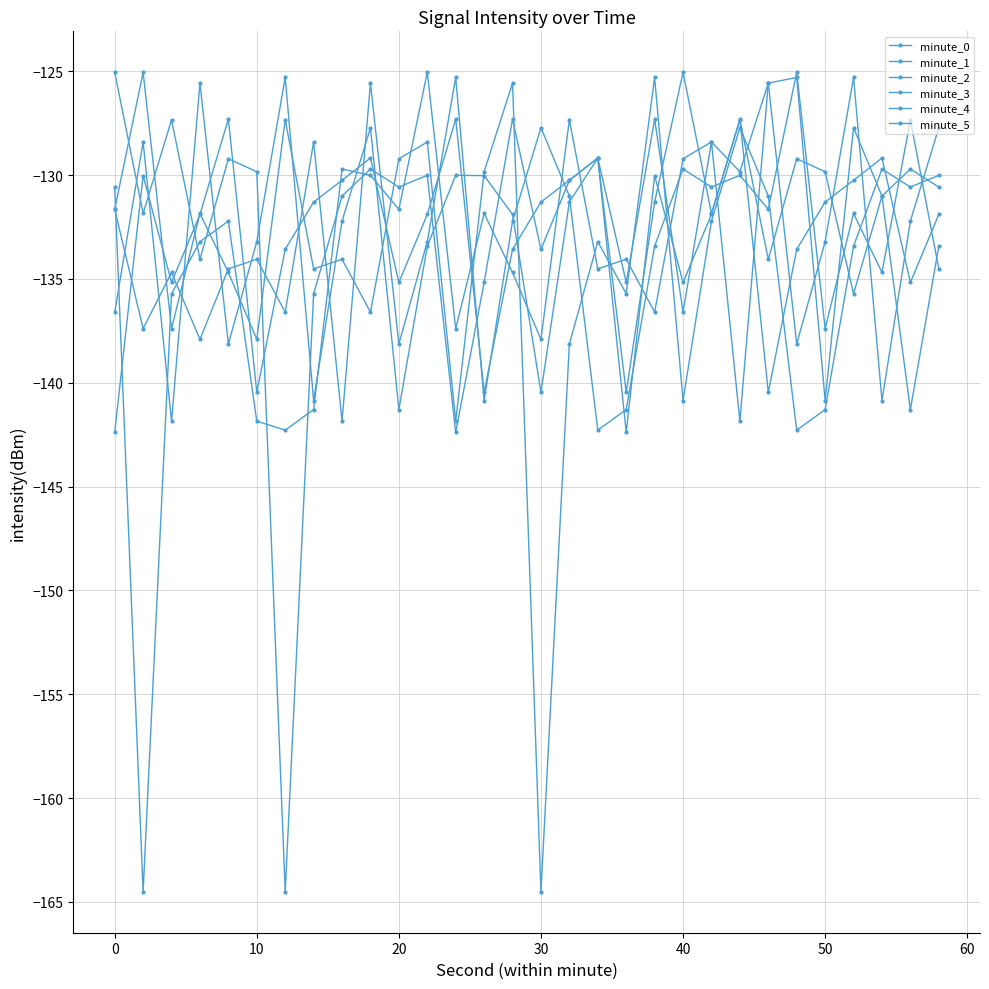

How many lines are shown in the chart?

6